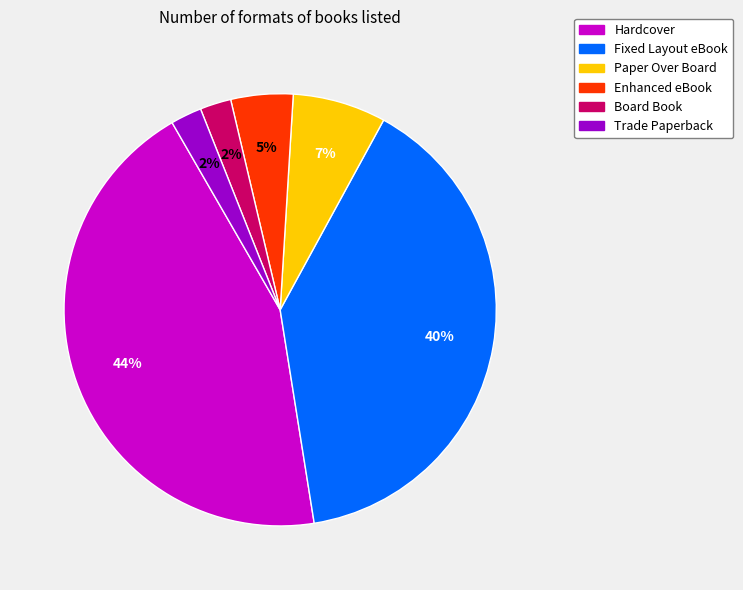

Is it true that Enhanced eBook is 5% of the pie?

True